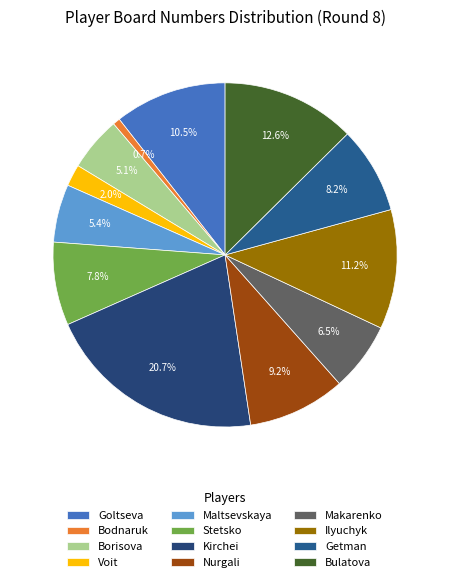

To the nearest percent, what is the difference between the largest and smallest slice percentages?

20%